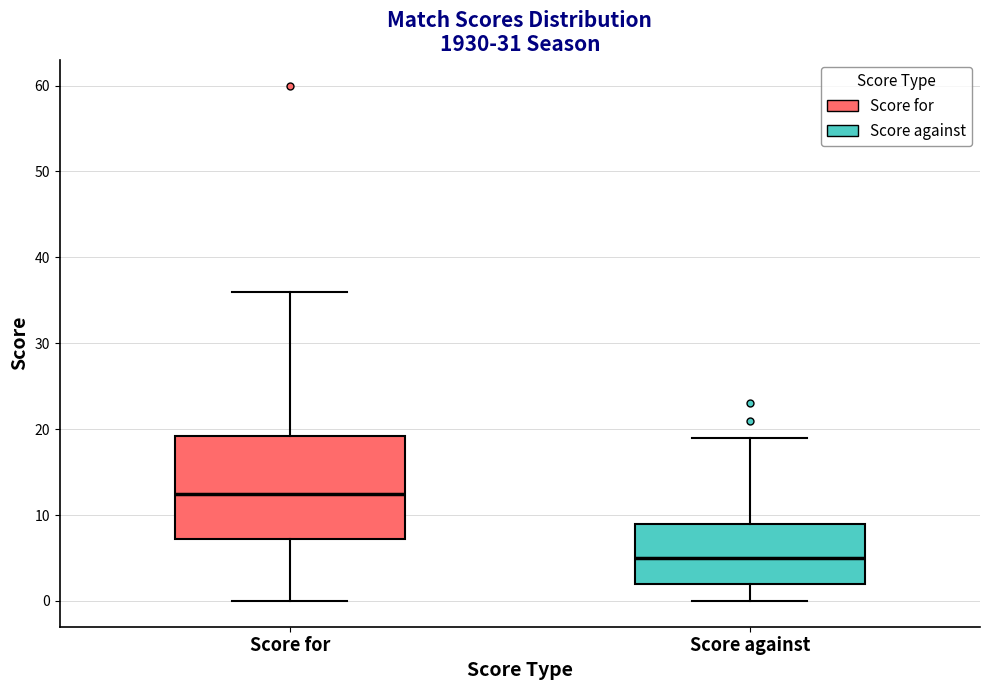

Comparing the boxes themselves (not the whiskers), which one is the tallest?

Score for